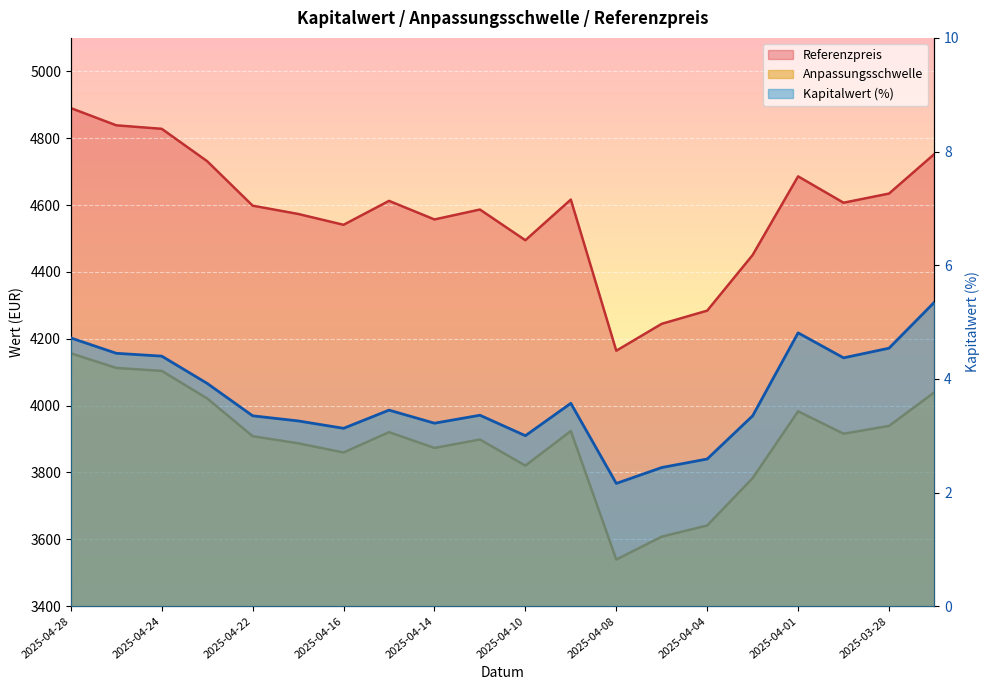

Rank the categories by Kapitalwert value from lowest to highest.

2025-04-08, 2025-04-07, 2025-04-04, 2025-04-10, 2025-04-16, 2025-04-14, 2025-04-17, 2025-04-22, 2025-04-03, 2025-04-11, 2025-04-15, 2025-04-09, 2025-04-23, 2025-03-31, 2025-04-24, 2025-04-25, 2025-03-28, 2025-04-28, 2025-04-01, 2025-03-27